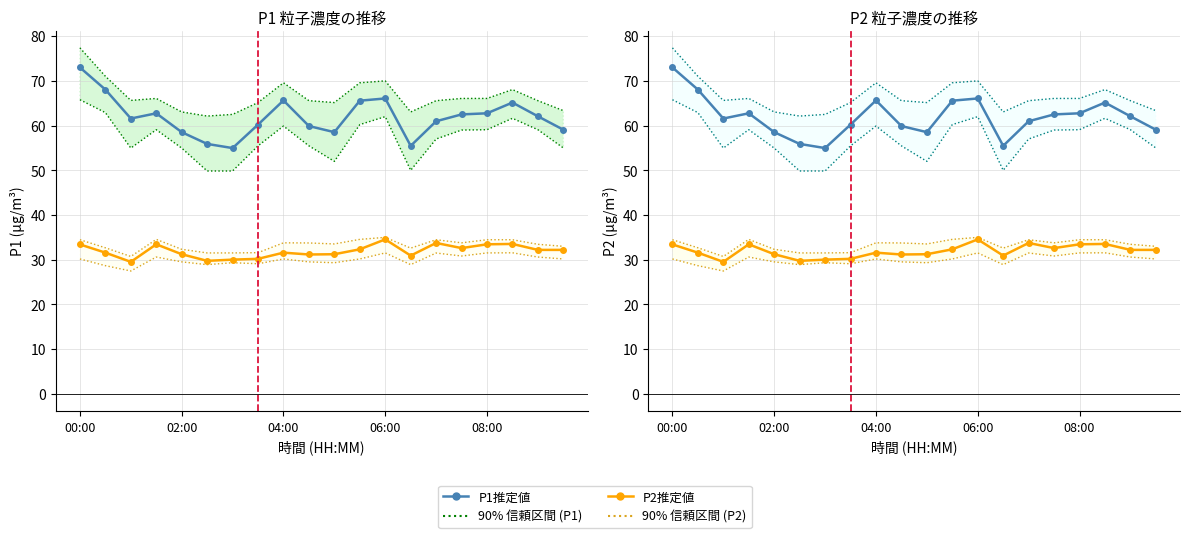

The value of P2推定値 at 06:00 is 47.9. True or false?

False